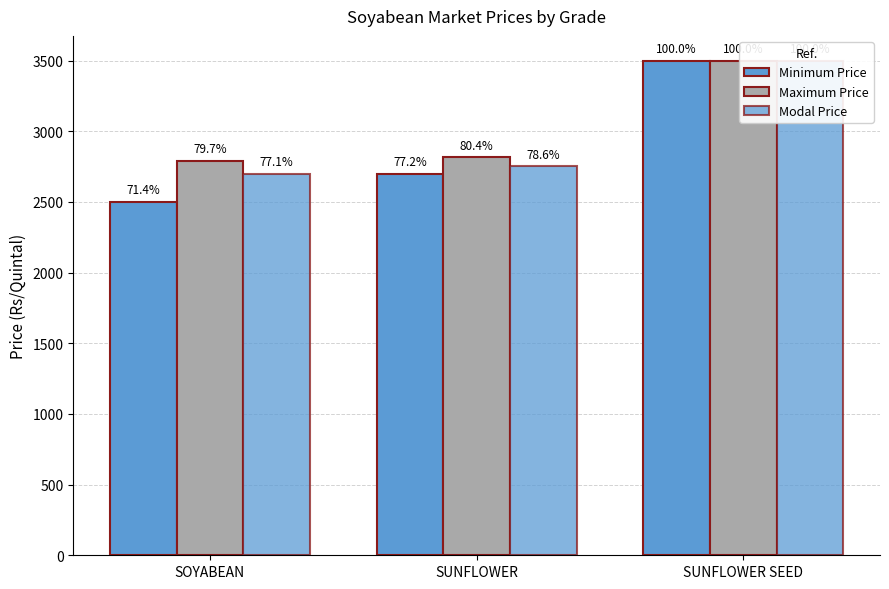

Is it true that Modal Price equals 2752 at SUNFLOWER?

True